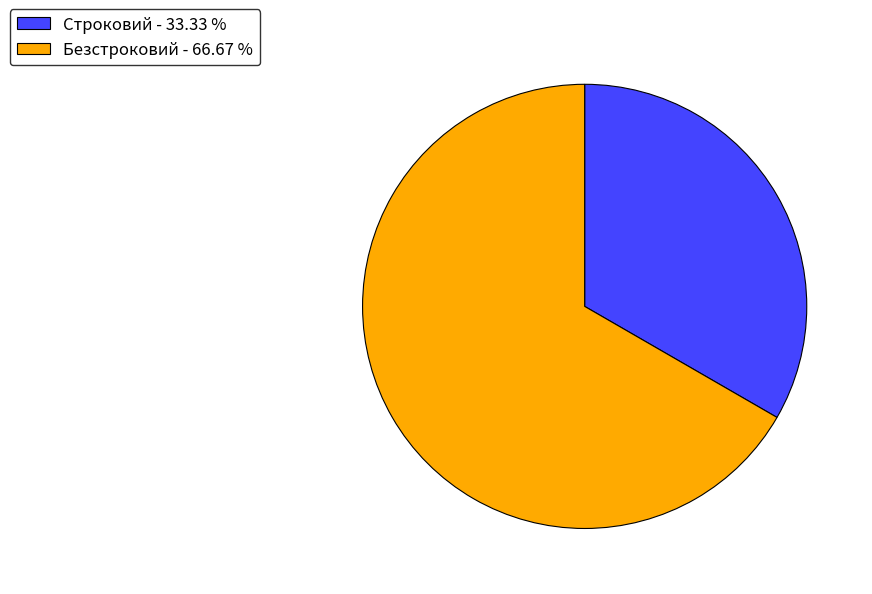

Which has a higher value, Безстроковий - 66.67 % or Строковий - 33.33 %?

Безстроковий - 66.67 %